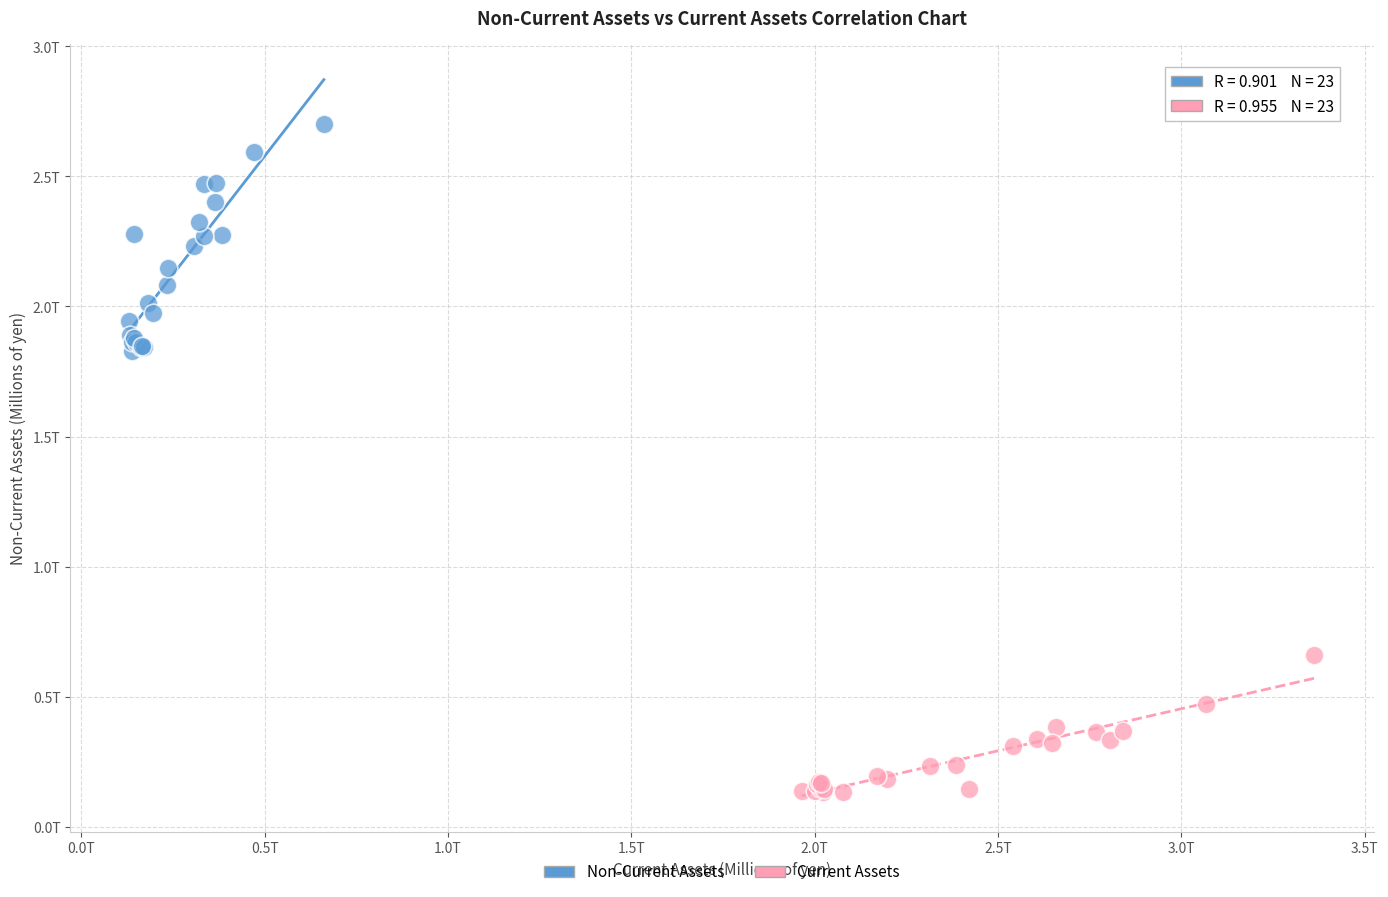

What are all the series names shown in the legend?

Non-Current Assets, Current Assets